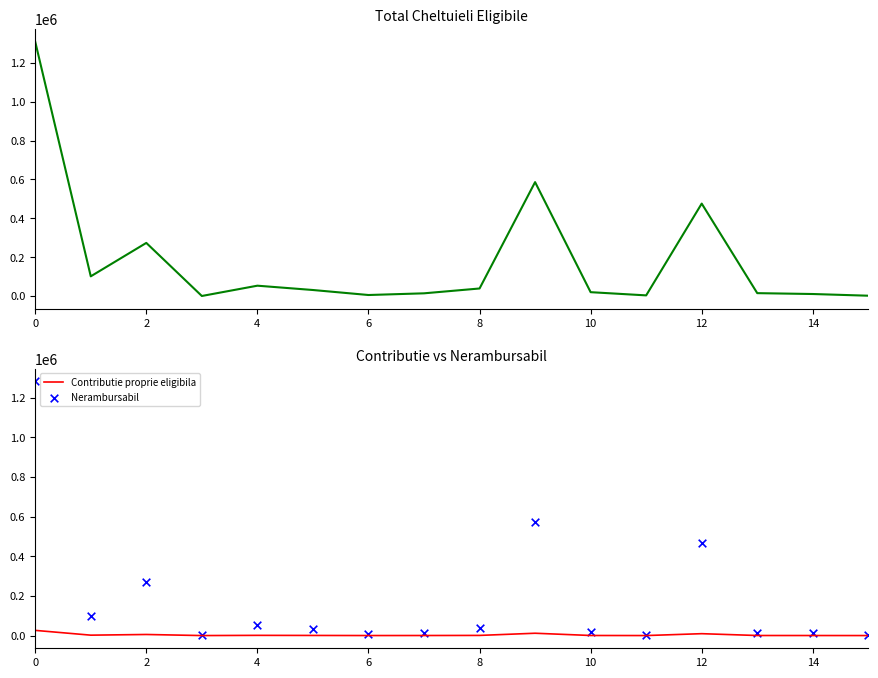

Which series contains the lowest Y value?

Contributie proprie eligibila